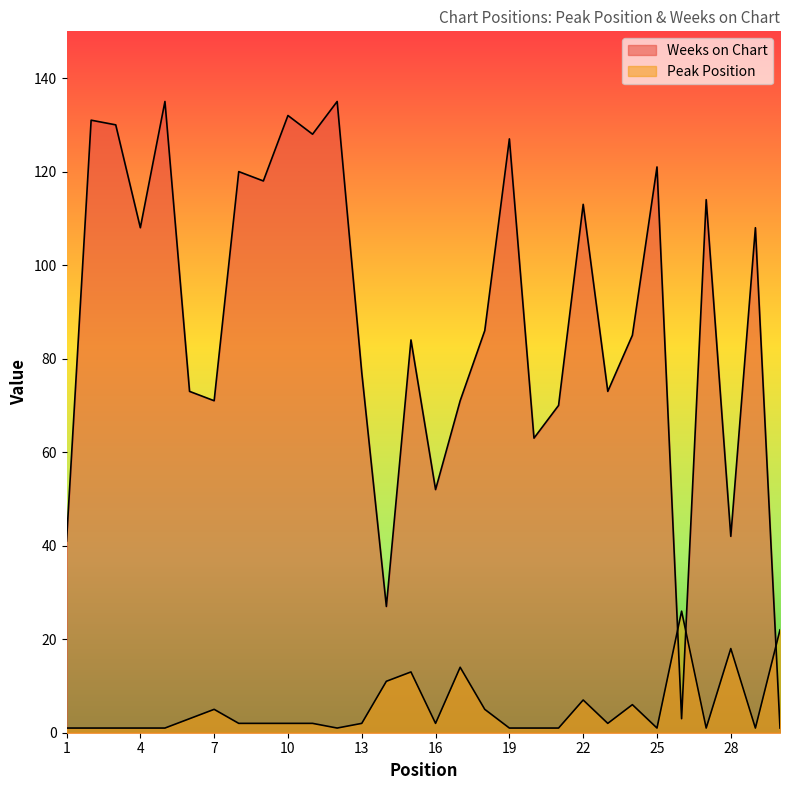

What is the difference between the maximum and minimum values in the Peak Position series?

25